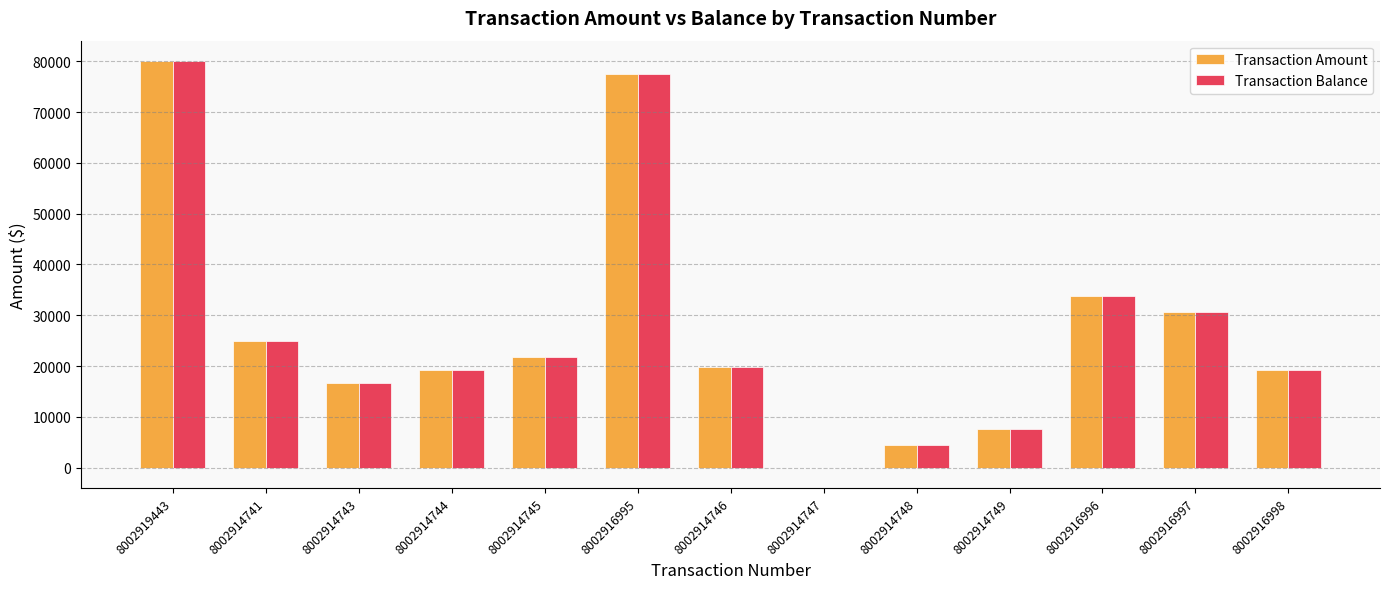

How many categories are shown in the chart?

13